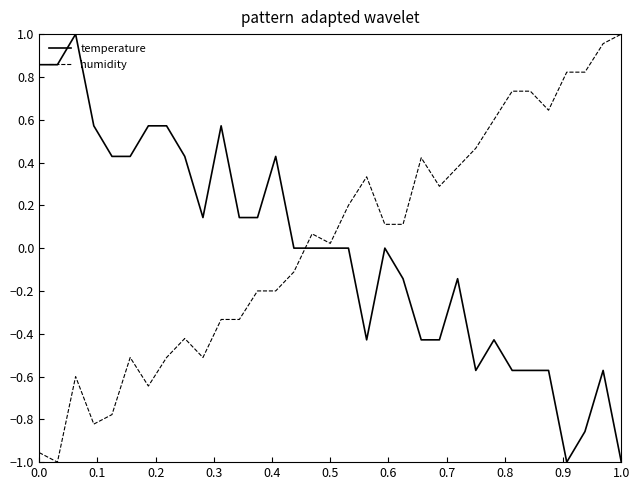

Which series has the largest total across all categories?

humidity